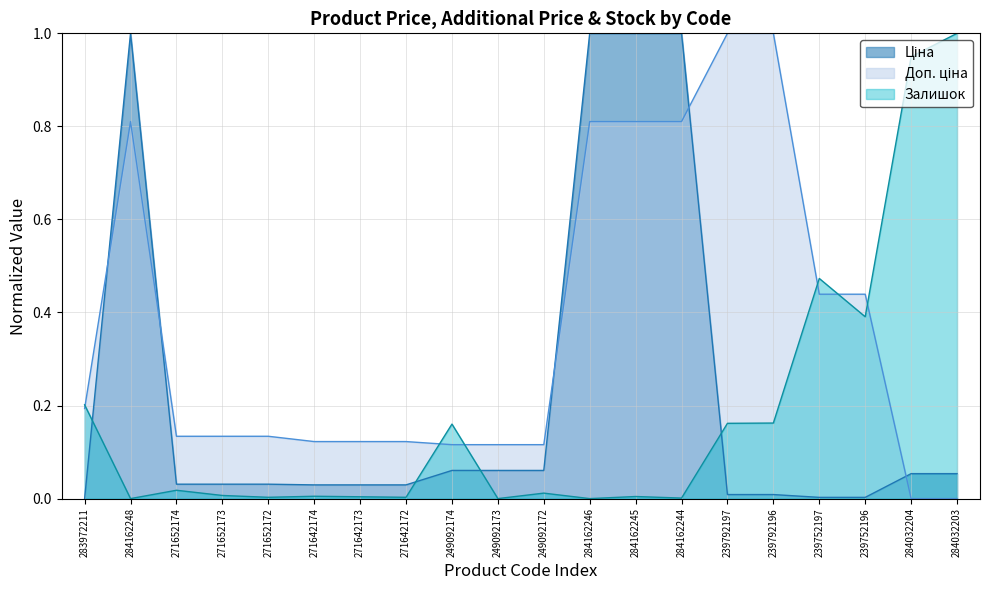

What is the total value across all series at 271652172?

0.2